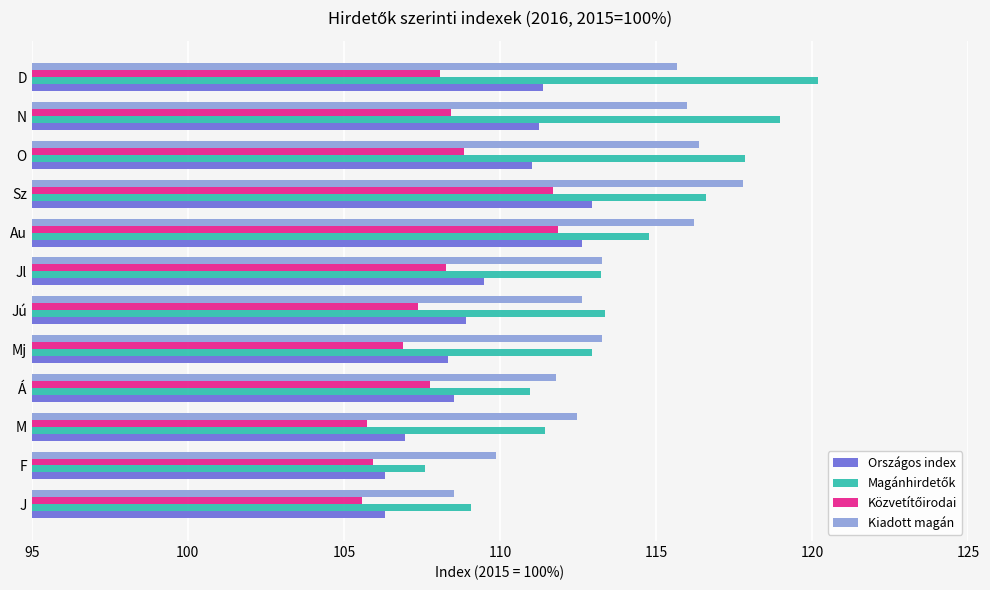

How many series are shown in this chart?

4